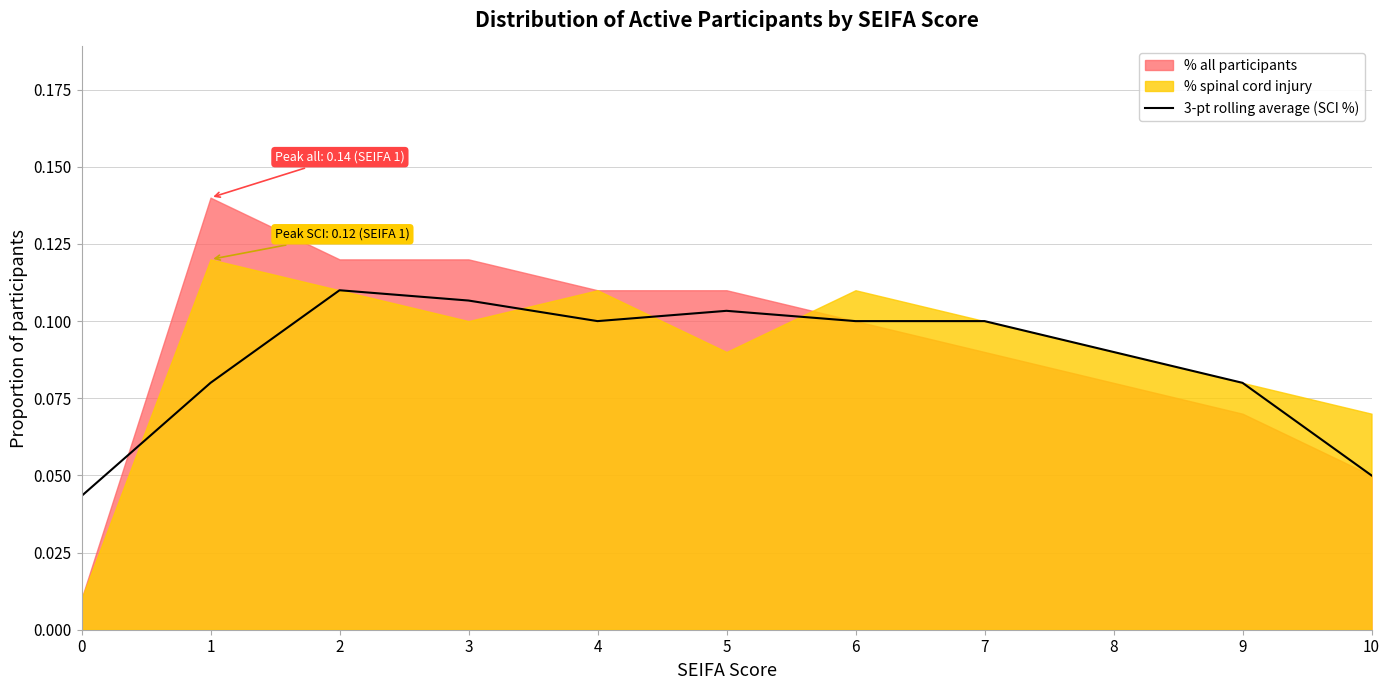

What is the change in value from 0 to 6?

+0.1